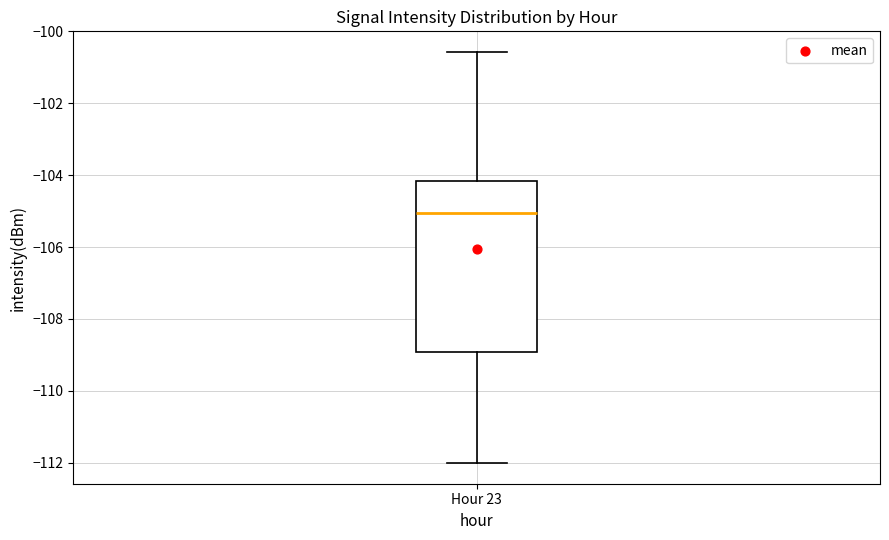

Where does the upper whisker of the box for Hour 23 end on the y-axis? The values are not printed on the chart, so give them approximately, as read against the axis.

-100.6